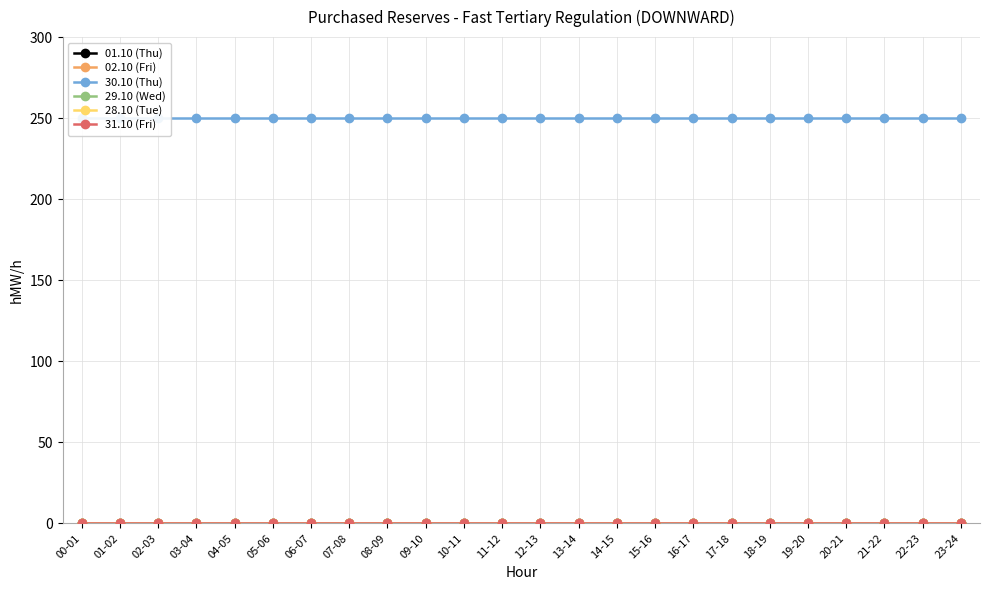

What is the label of the 5th point from the right?

19-20